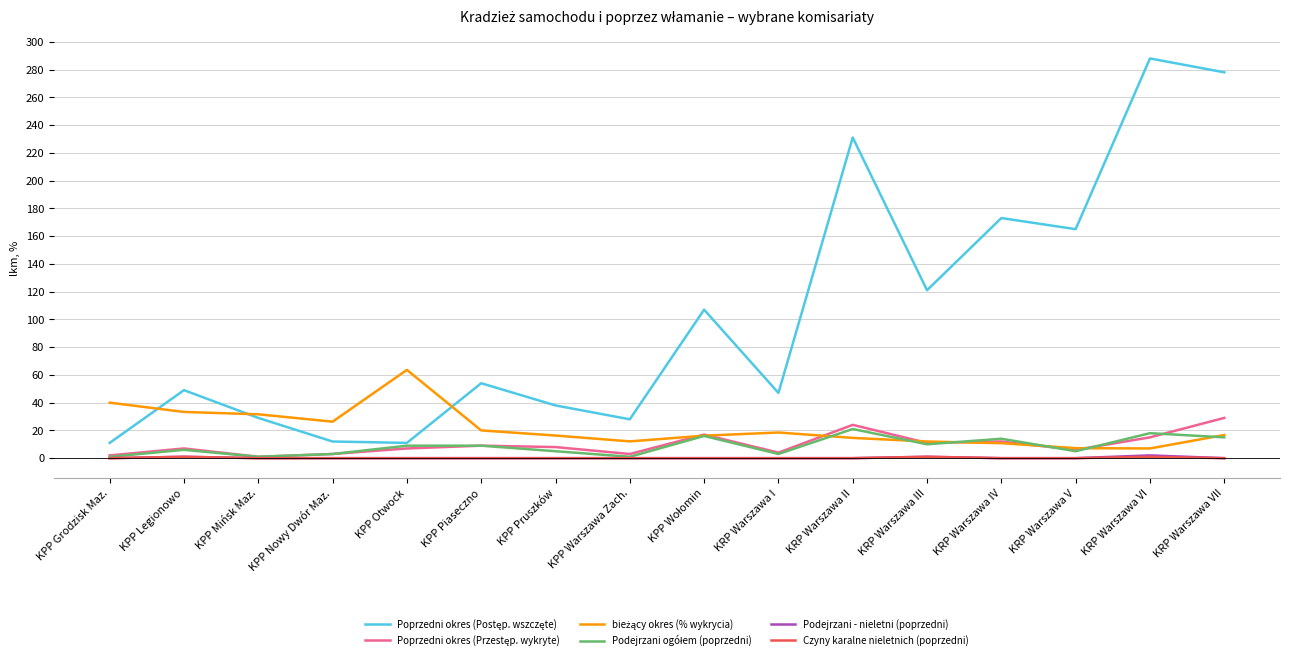

What is the greatest value displayed?

288.0